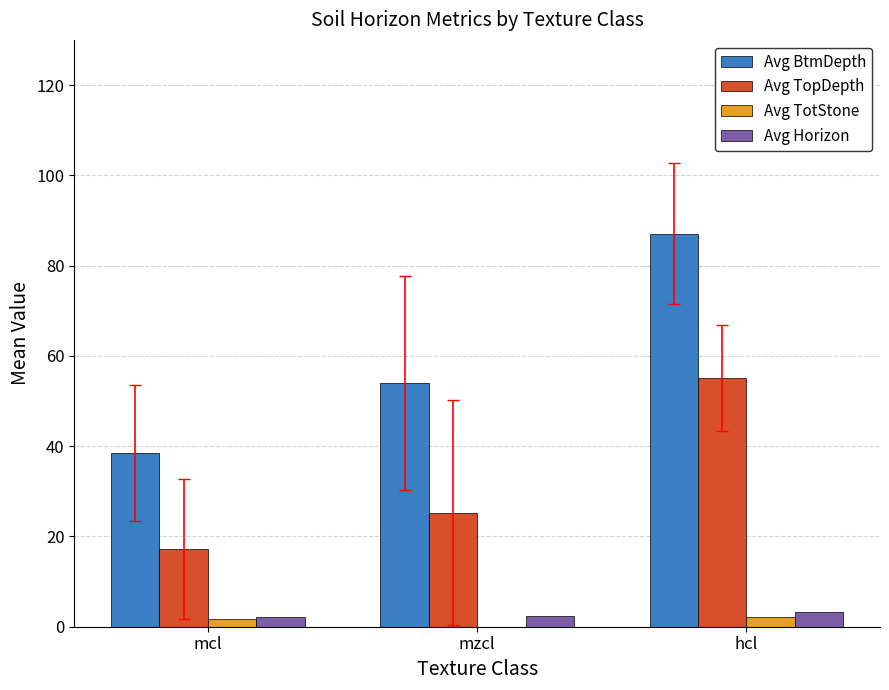

Which series has the largest total across all categories?

Avg BtmDepth